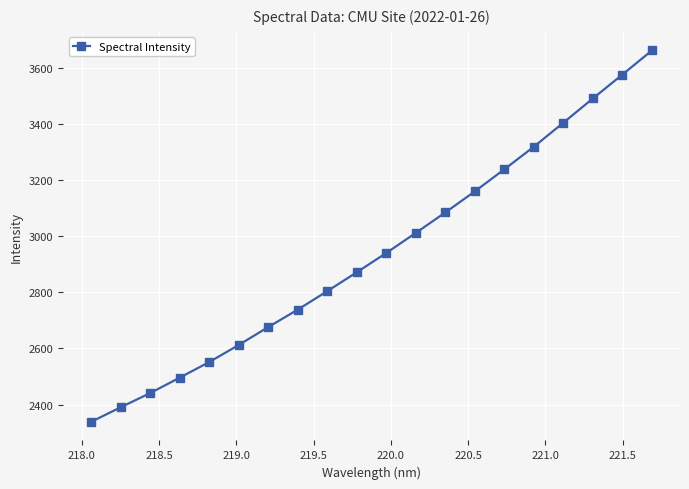

What is the average value?

2940.2